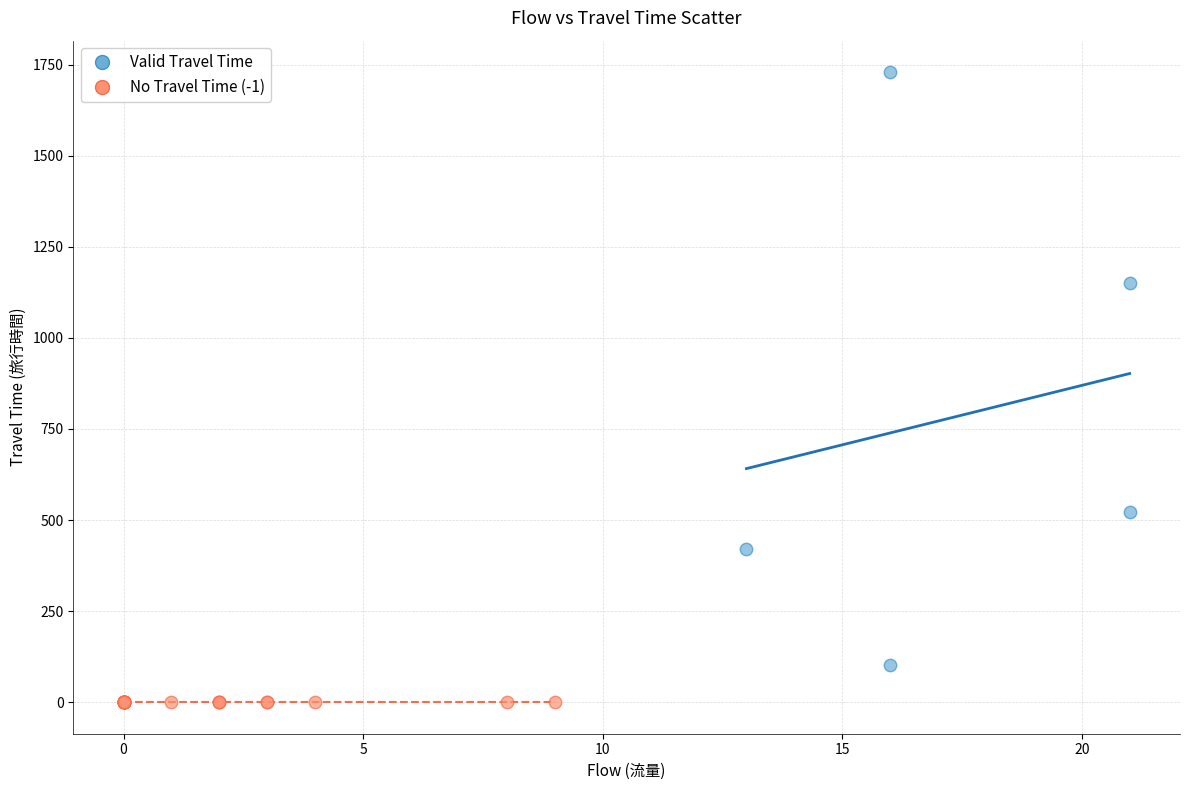

Which series contains the highest Y value?

Valid Travel Time